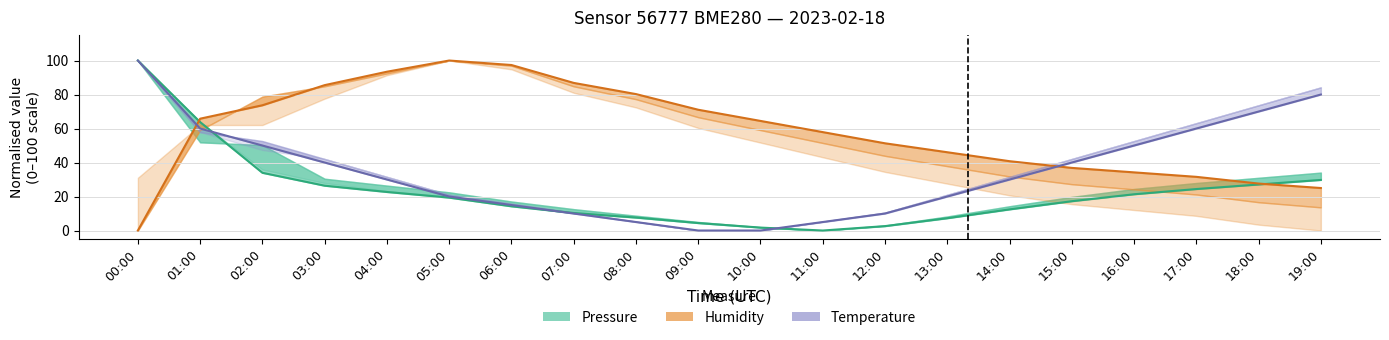

What is the label of the 2nd point from the right?

18:00